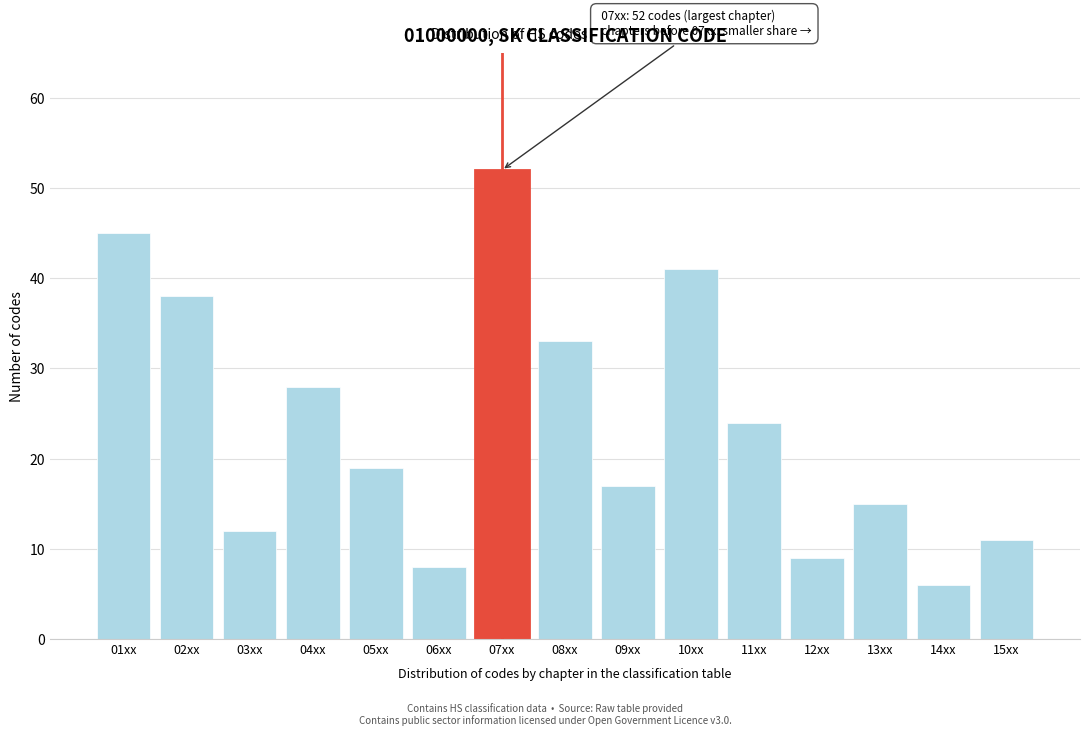

Reading left to right, transcribe all the data shown in this chart.

45	38	12	28	19	8	52	33	17	41	24	9	15	6	11